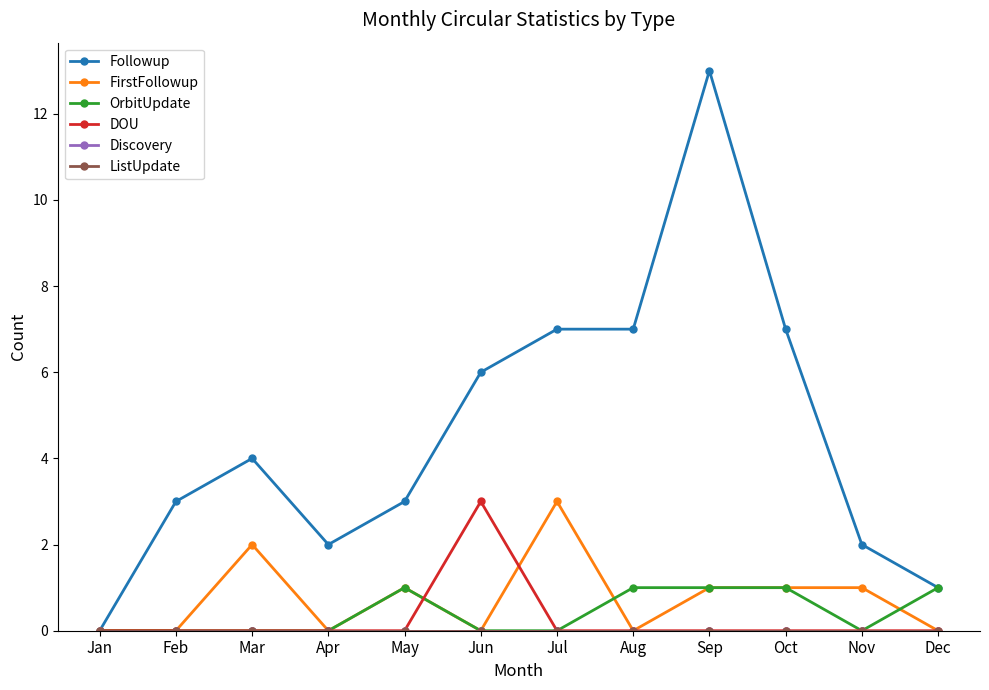

Does the chart have visible grid lines?

No